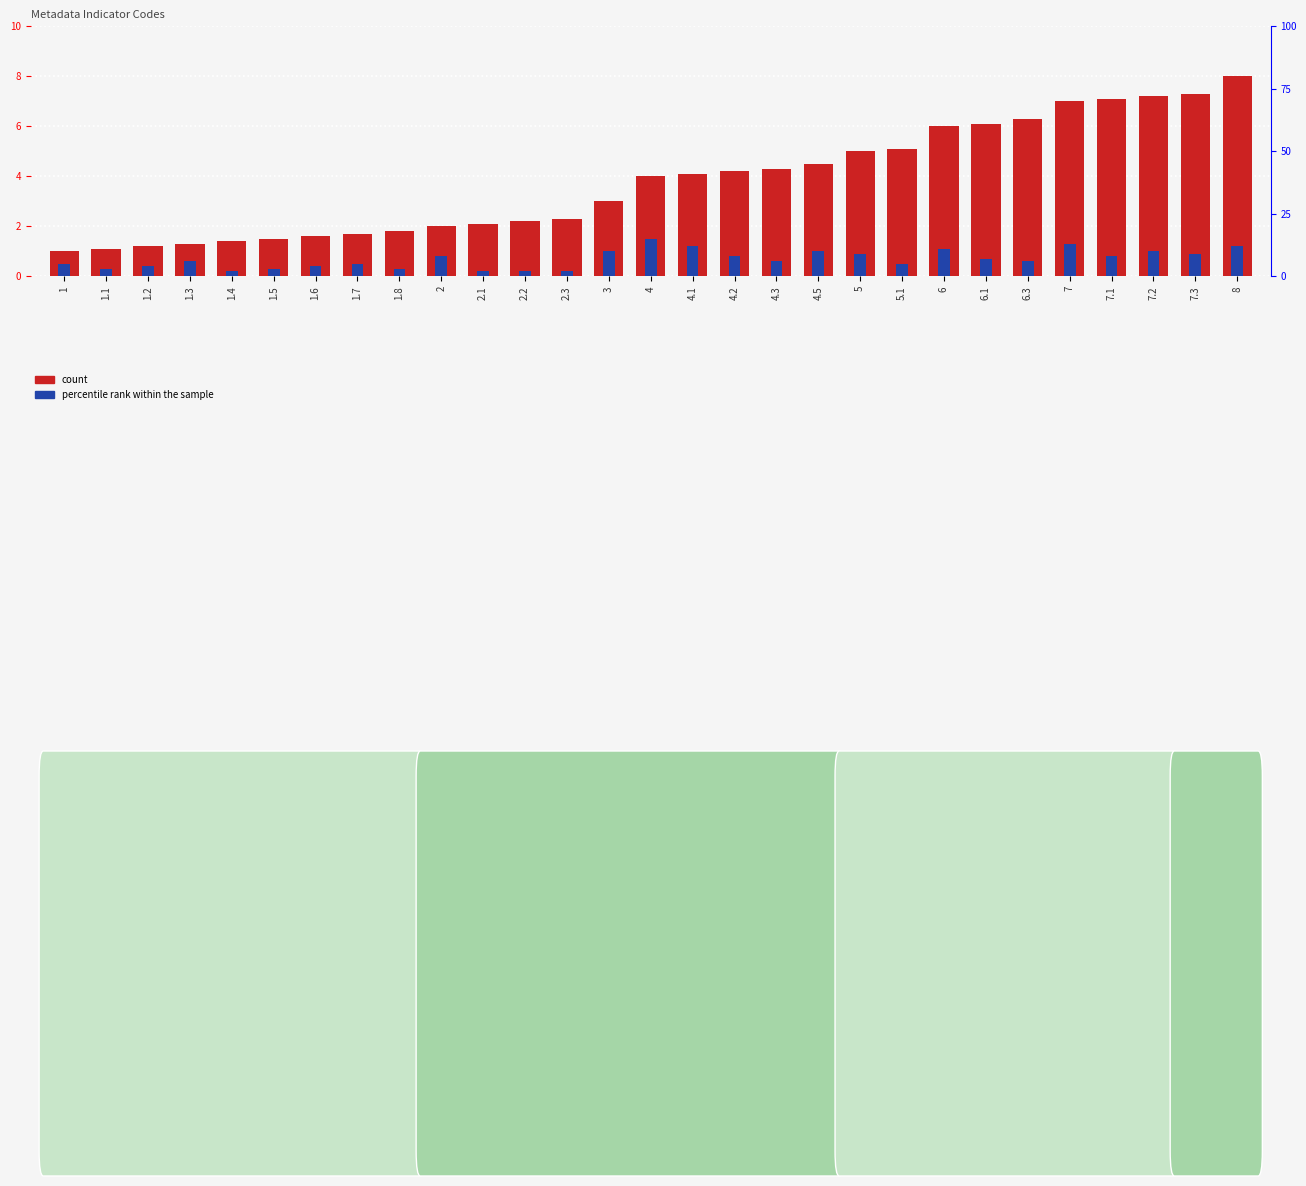

What is the lowest value of the count series?

1.0